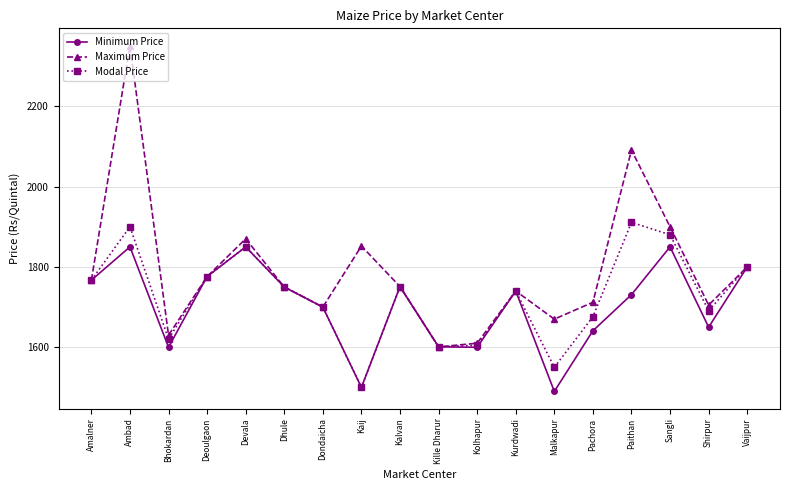

What is the sum of all Minimum Price values?

30647